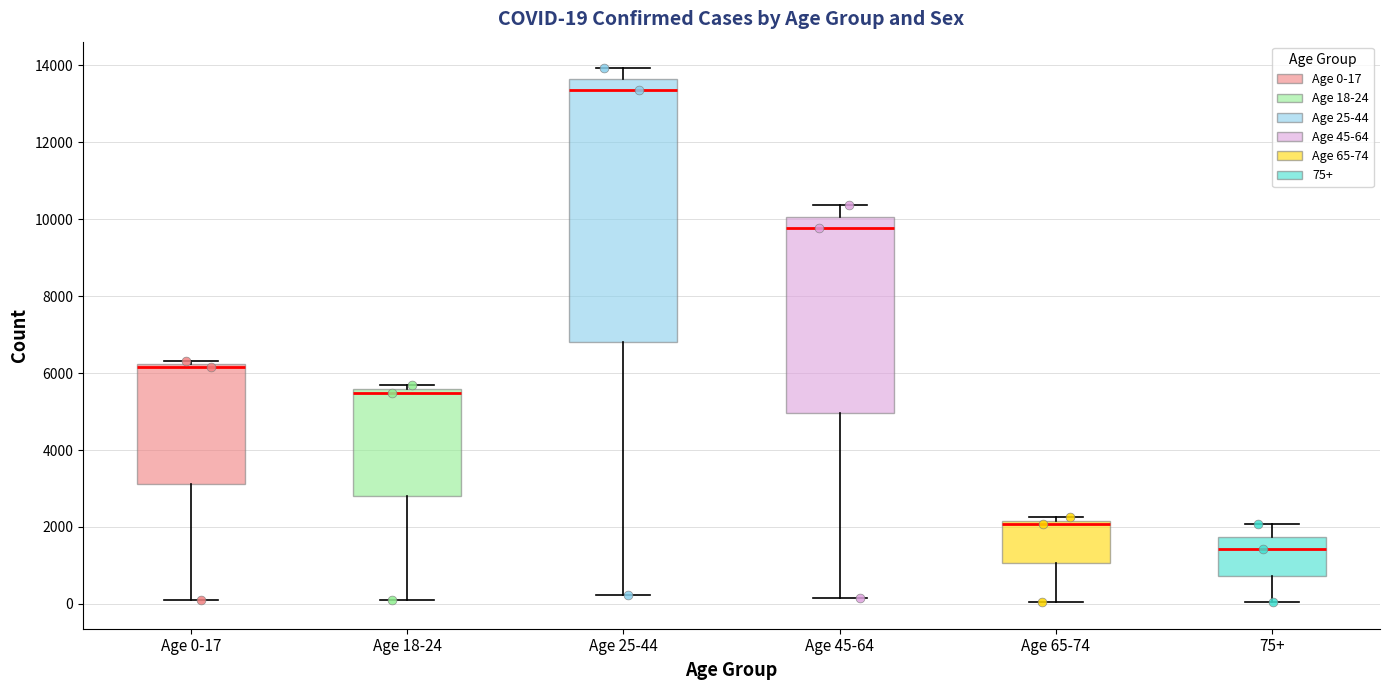

Comparing the boxes themselves (not the whiskers), which one is the tallest?

Age 25-44